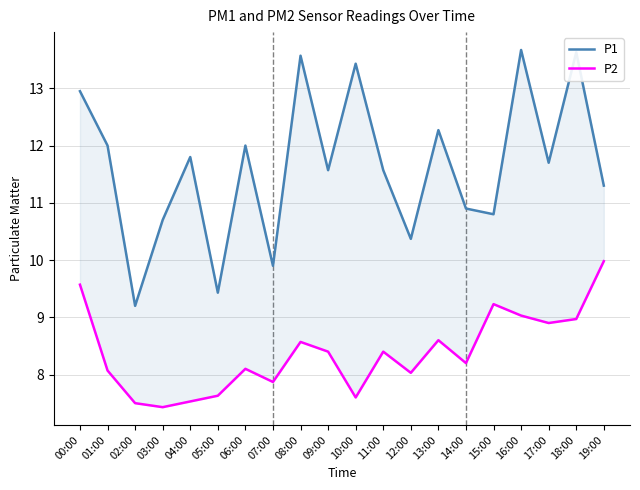

Where is P1 nearest to the value 11?

14:00